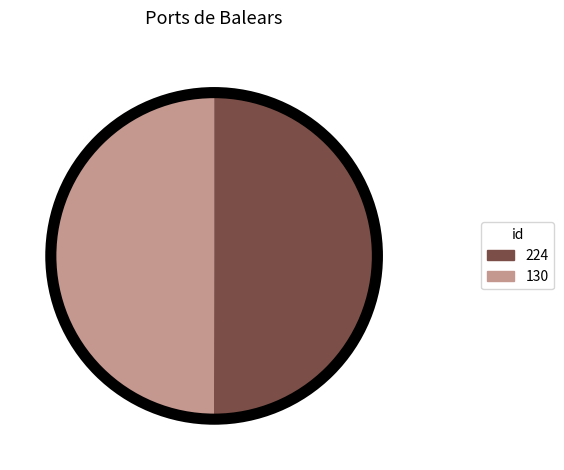

How many slices are in this pie chart?

2